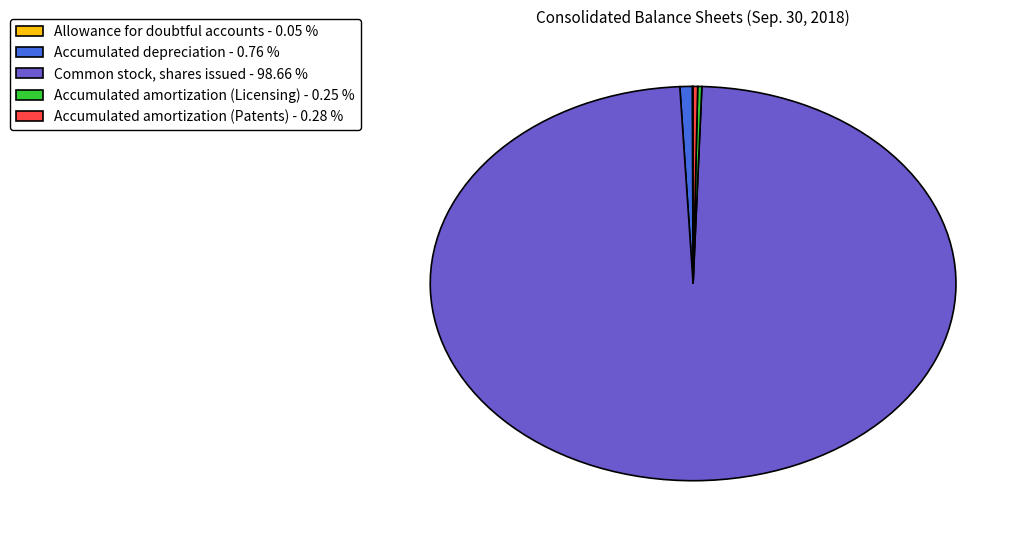

Does Accumulated amortization (Patents) - 0.28 % represent more than half of the total?

No